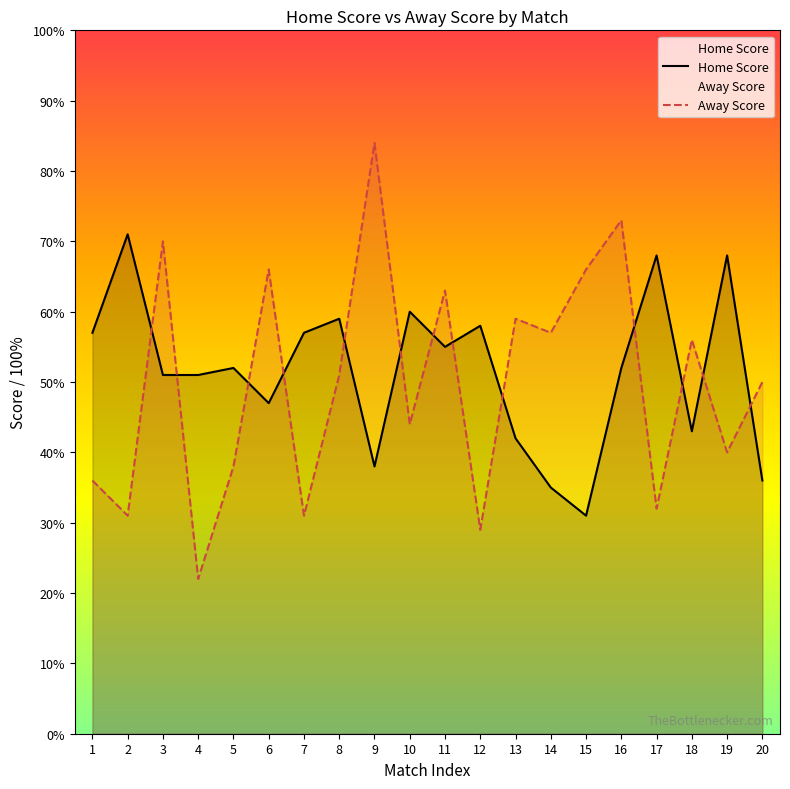

What is the difference between the highest and lowest values at 3?

19